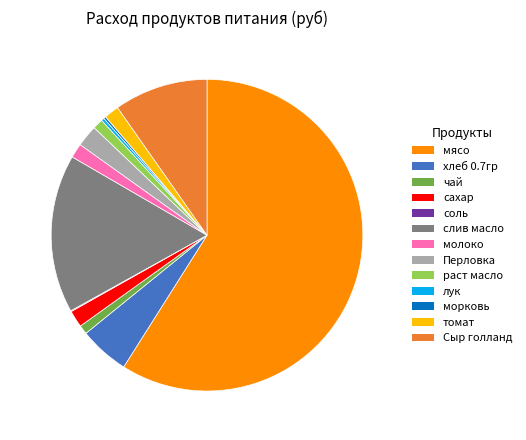

Is there a majority slice in this chart?

Yes